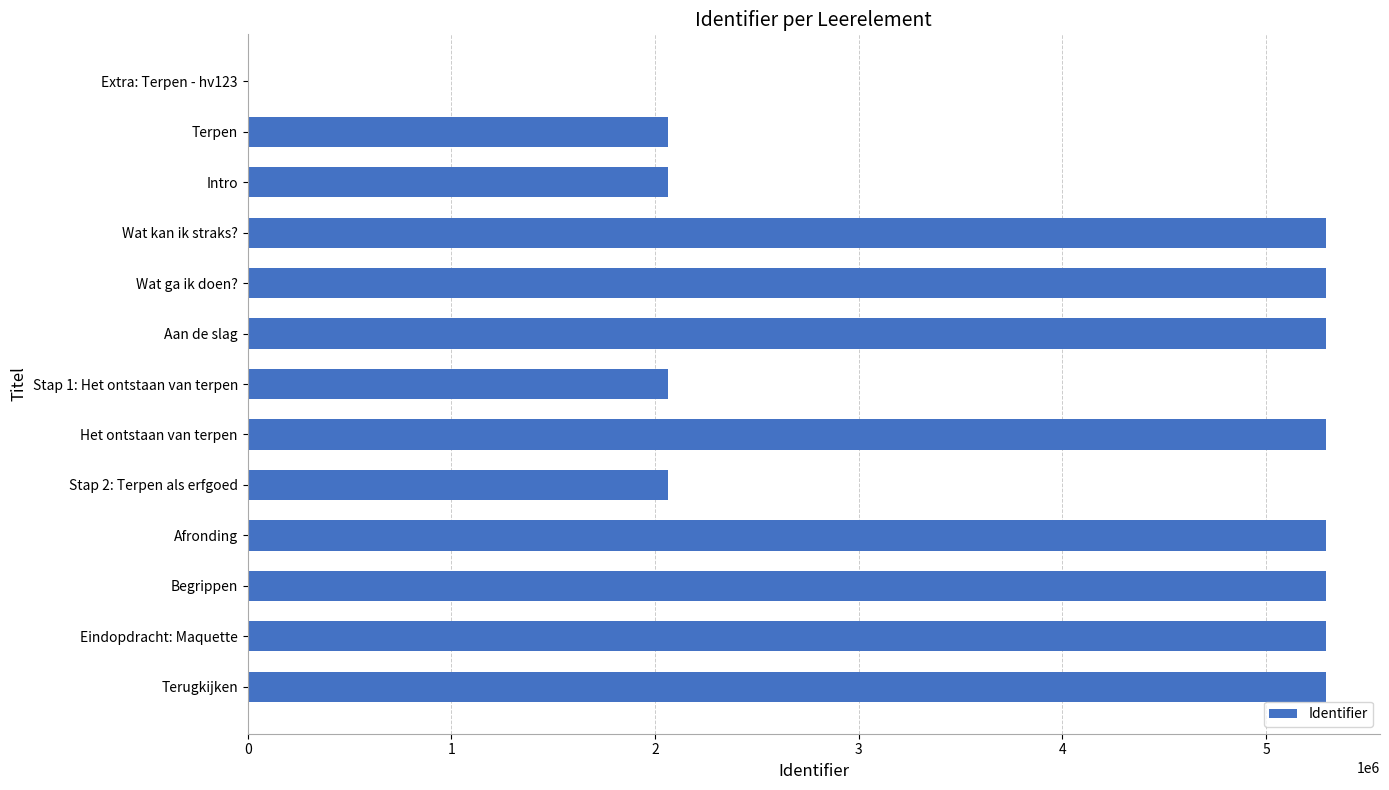

The value at Extra: Terpen - hv123 is 2070375. True or false?

False